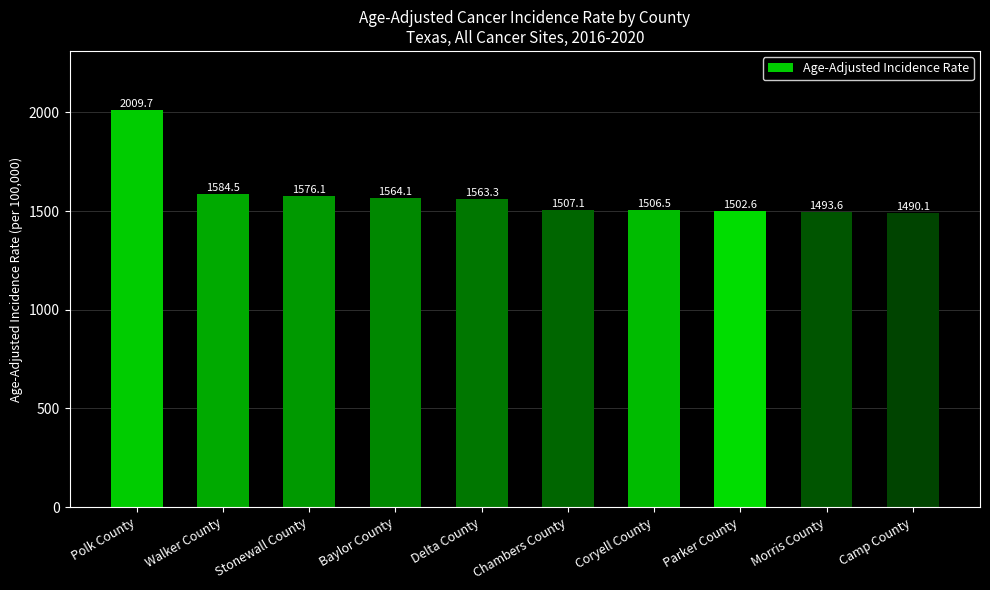

Reading right to left, transcribe all the data shown in this chart.

Camp County=1490.1	Morris County=1493.6	Parker County=1502.6	Coryell County=1506.5	Chambers County=1507.1	Delta County=1563.3	Baylor County=1564.1	Stonewall County=1576.1	Walker County=1584.5	Polk County=2009.7